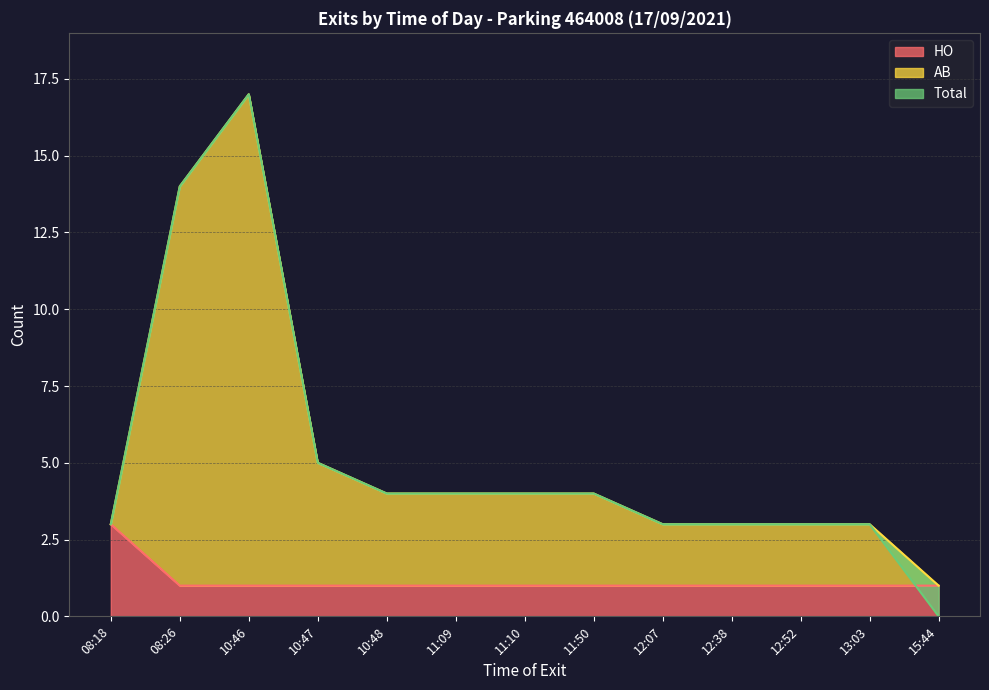

What is the sum of all AB values?

68